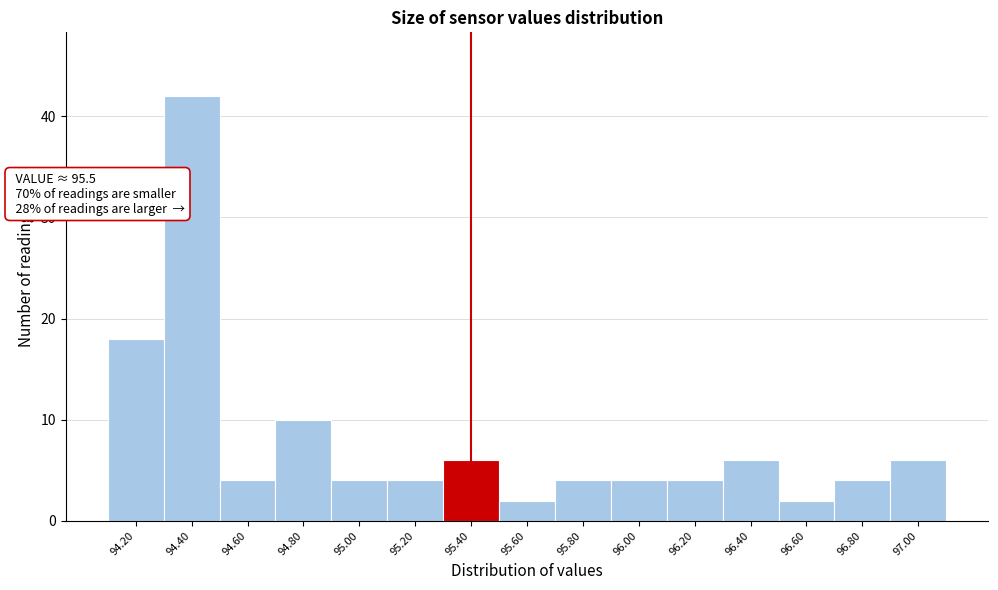

Reading left to right, extract all data points from this chart.

94.20=18	94.40=42	94.60=4	94.80=10	95.00=4	95.20=4	95.40=6	95.60=2	95.80=4	96.00=4	96.20=4	96.40=6	96.60=2	96.80=4	97.00=6